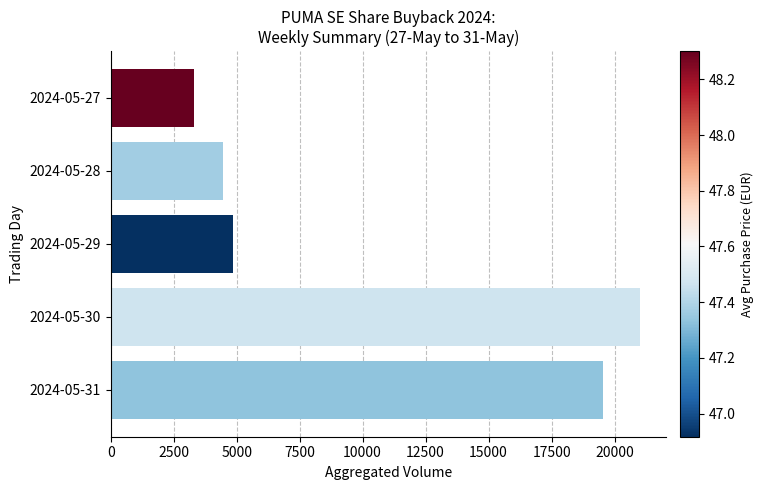

What is the approximate value at 2024-05-27?

3308